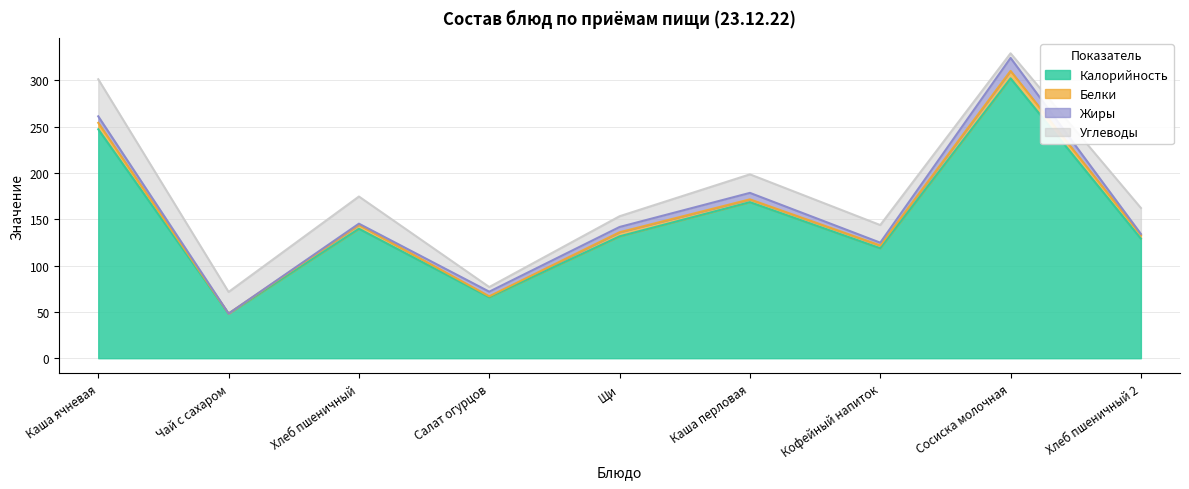

Rank the series at Каша перловая from lowest to highest value.

Белки, Жиры, Углеводы, Калорийность